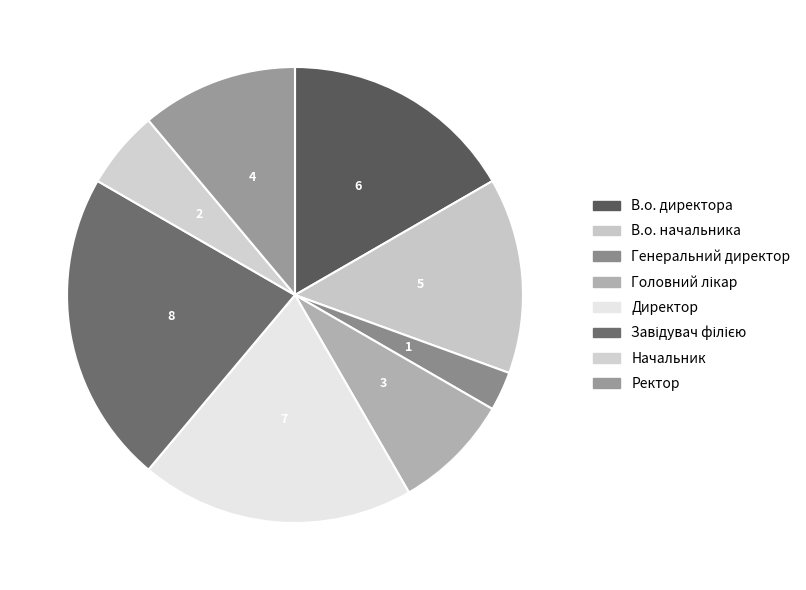

What is the ratio of the value at Директор to the value at Завідувач філією?

0.9